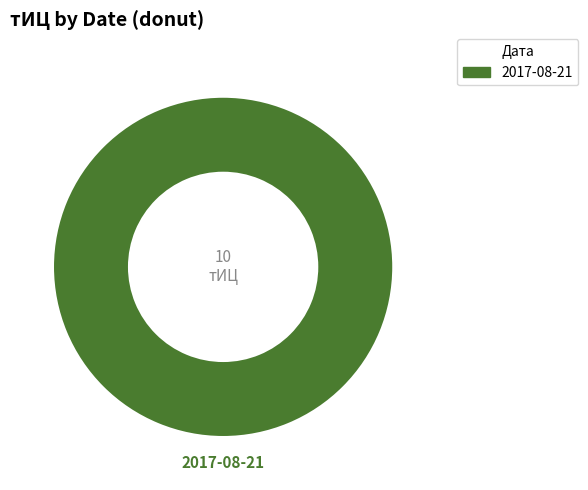

Is there any slice that represents more than half of the pie?

Yes